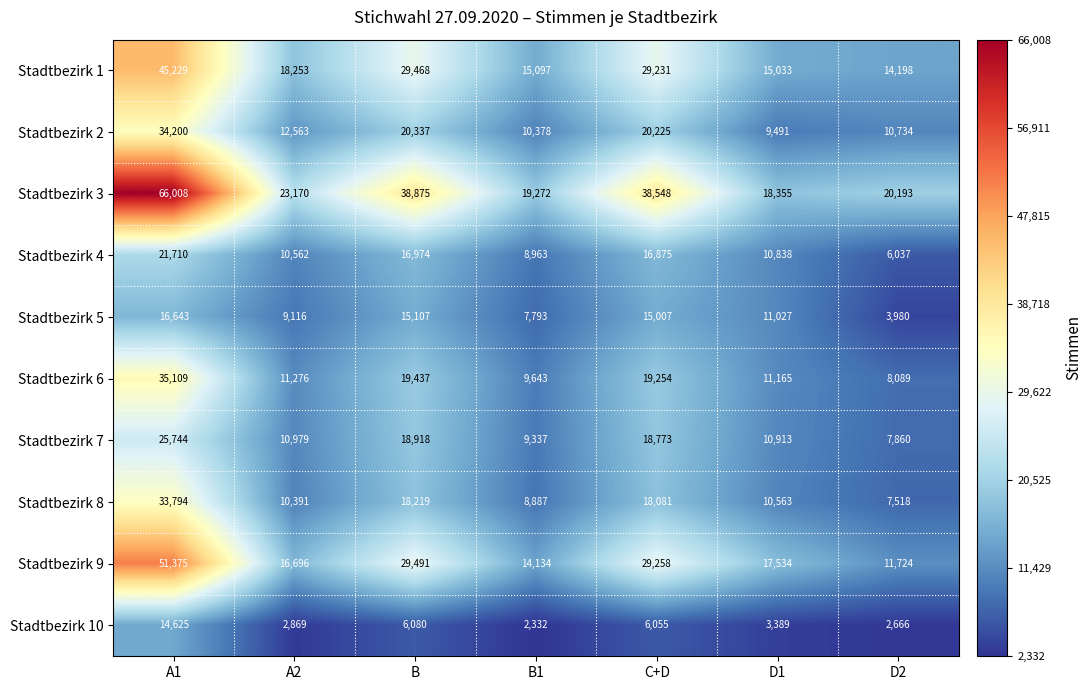

Which series has the largest range (max minus min)?

Stadtbezirk 3